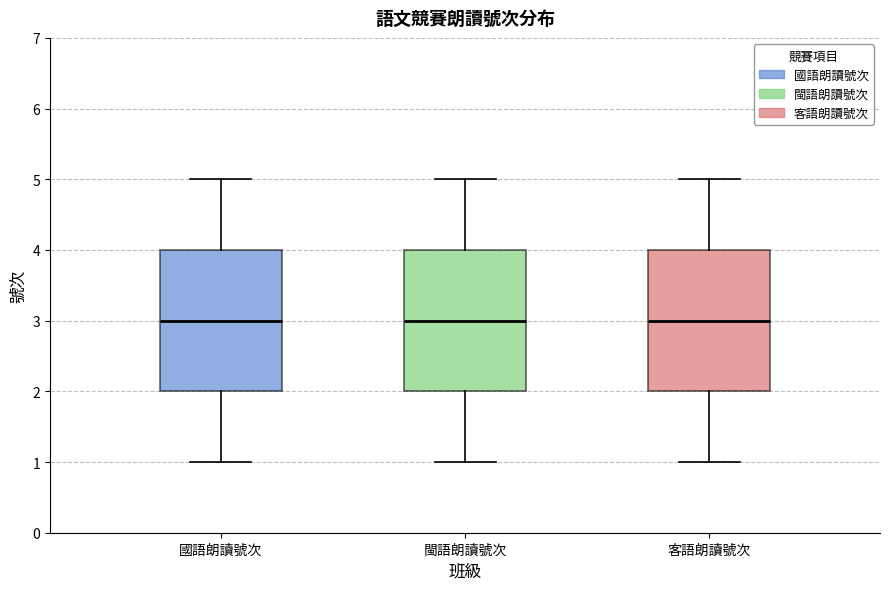

Reading left to right, transcribe this box plot: for each box, give where its median line is, the range the box spans, and where its two whiskers end, as read against the y-axis. The values are not printed on the chart, so give them approximately, as read against the axis.

國語朗讀號次: median 3, box 2 to 4, whiskers 1 to 5
閩語朗讀號次: median 3, box 2 to 4, whiskers 1 to 5
客語朗讀號次: median 3, box 2 to 4, whiskers 1 to 5